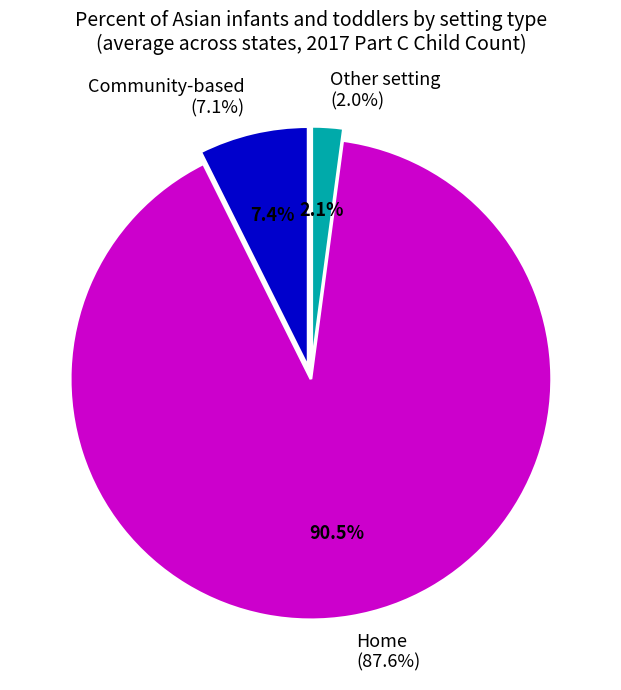

Rank the series by their maximum value, from lowest to highest.

Other setting, Community-based, Home